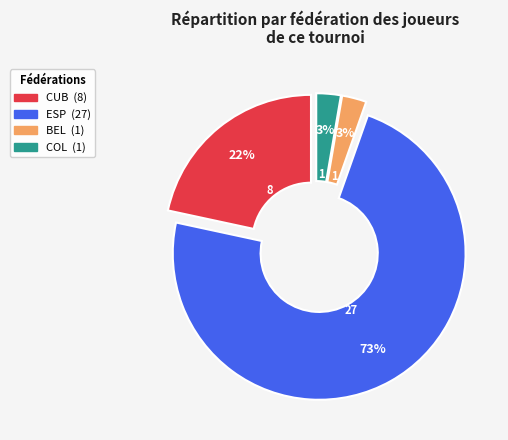

Combined, do BEL and ESP account for over 50%?

Yes